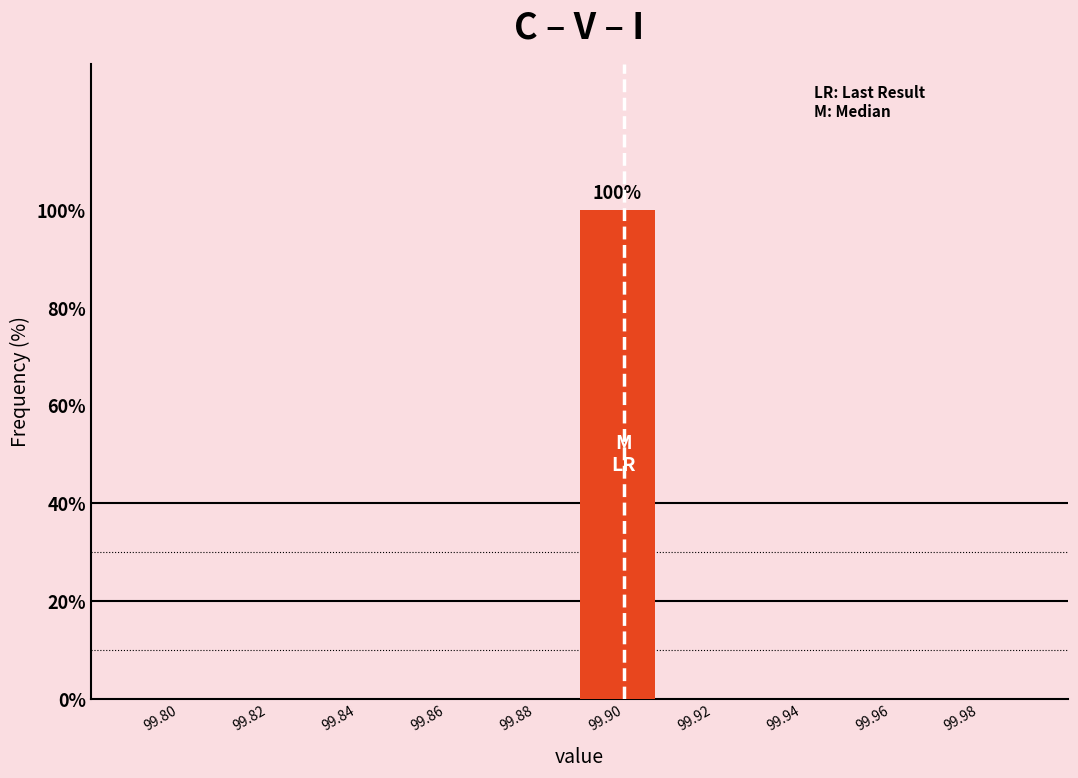

Reading right to left, transcribe all the data shown in this chart.

99.98=0	99.96=0	99.94=0	99.92=0	99.90=100	99.88=0	99.86=0	99.84=0	99.82=0	99.80=0